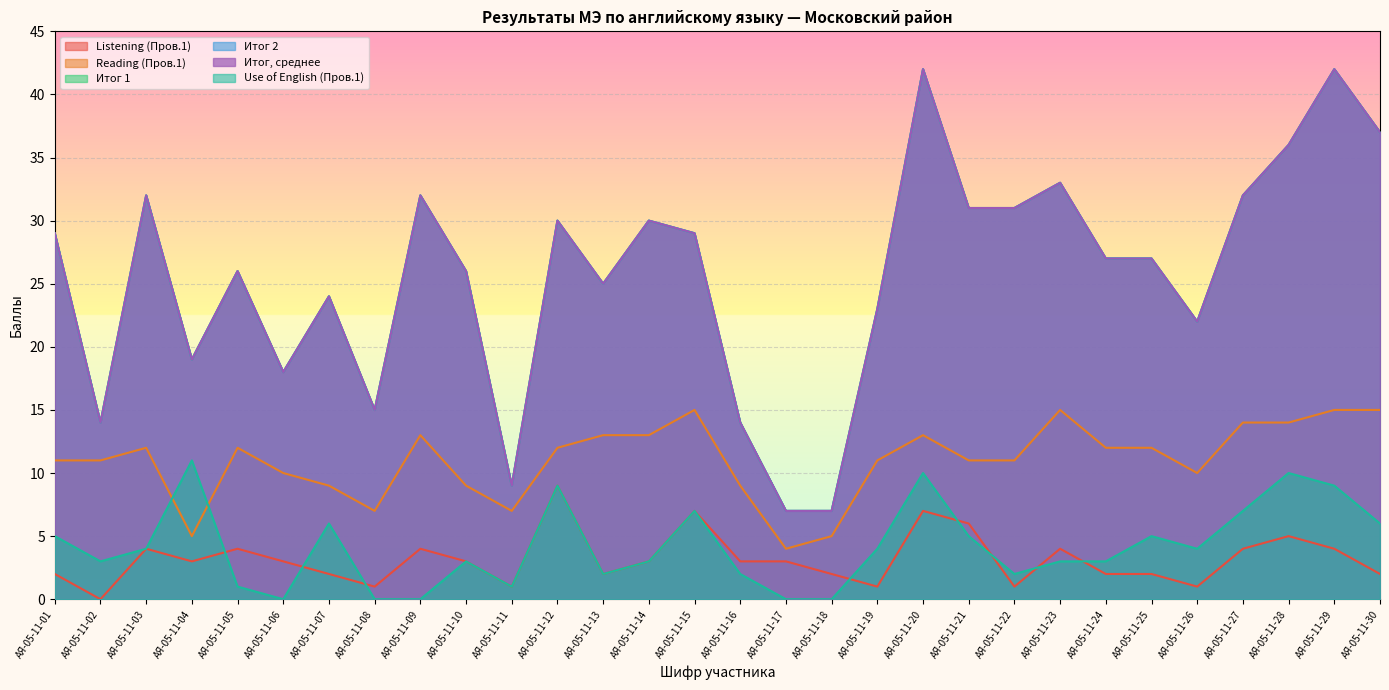

What is the difference between the Итог 1 values at АЯ-05-11-18 and АЯ-05-11-20?

35